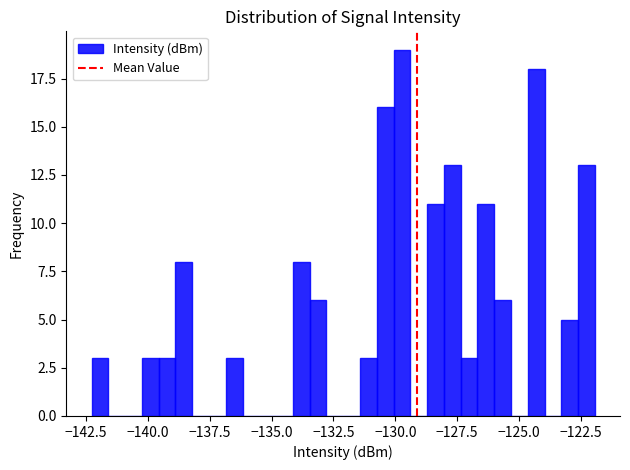

Read against the x-axis, roughly where is the centre of the tallest bar?

-129.5